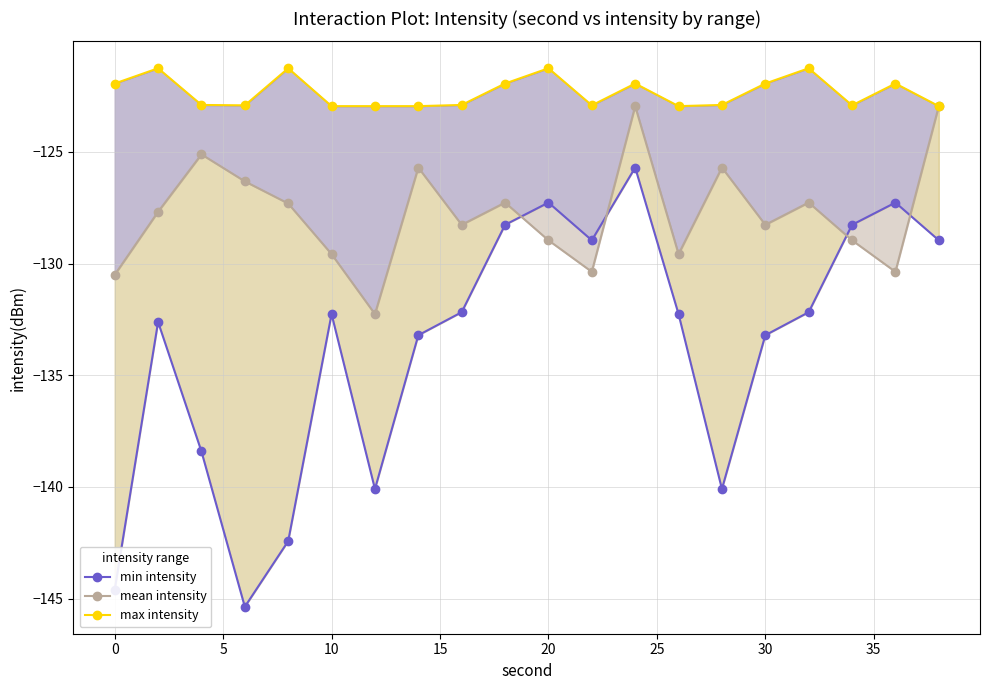

What are all the series names shown in the legend?

min intensity, mean intensity, max intensity